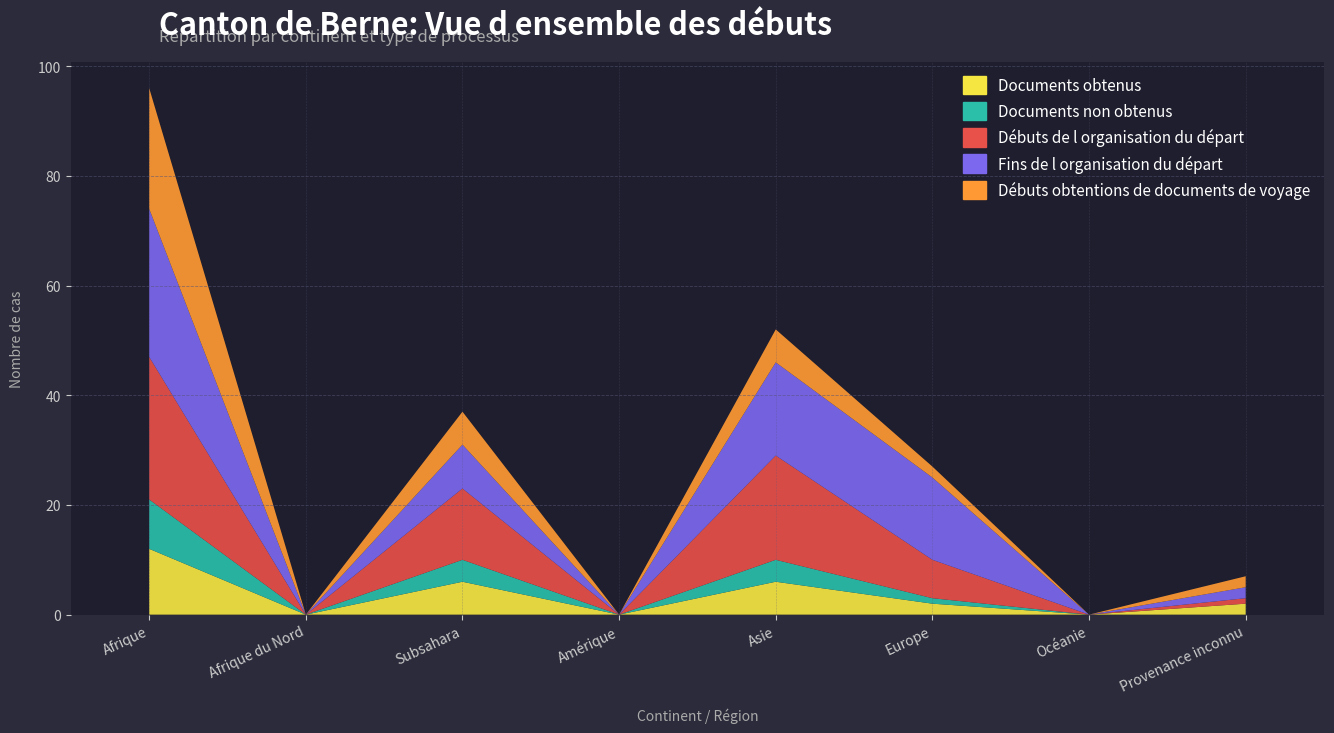

Reading left to right, what are all the values shown in this chart?

Documents obtenus: 12	0	6	0	6	2	0	2
Documents non obtenus: 9	0	4	0	4	1	0	0
Débuts de l organisation du départ: 26	0	13	0	19	7	0	1
Fins de l organisation du départ: 27	0	8	0	17	15	0	2
Débuts obtentions de documents de voyage: 22	0	6	0	6	2	0	2